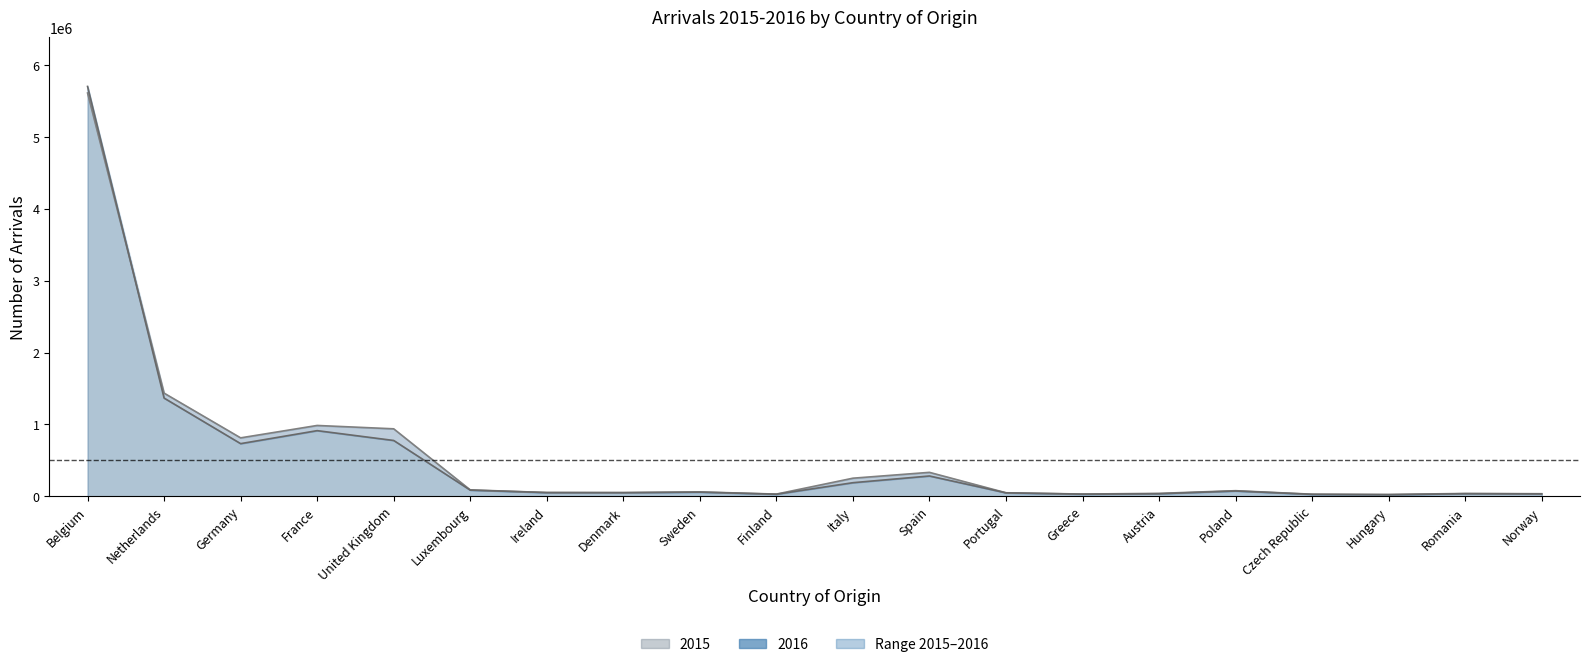

What value does the 2015 line series have at Ireland, to the nearest 100?

53700